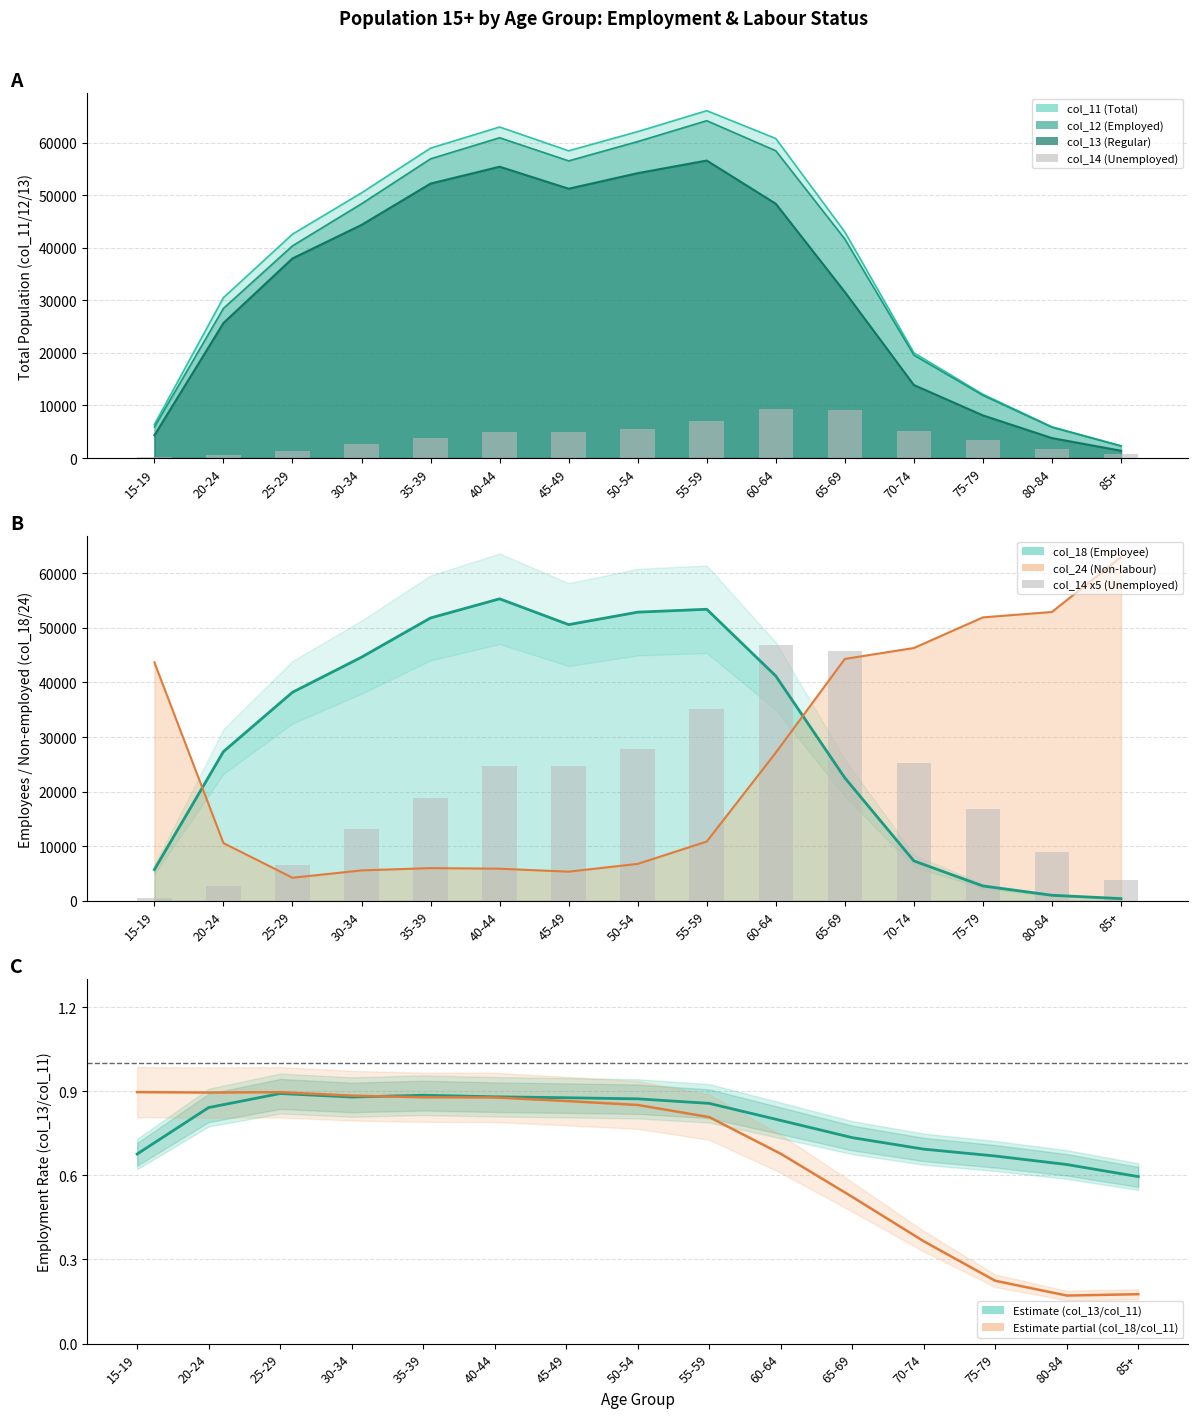

Reading right to left, what are all the values shown in this chart?

col_14: 85+=762.0	80-84=1781.0	75-79=3381.0	70-74=5052.0	65-69=9134.0	60-64=9362.0	55-59=7009.0	50-54=5573.0	45-49=4945.0	40-44=4947.0	35-39=3773.0	30-34=2642.0	25-29=1325.0	20-24=549.0	15-19=108.0
col_14 x5: 85+=3810.0	80-84=8905.0	75-79=16905.0	70-74=25260.0	65-69=45670.0	60-64=46810.0	55-59=35045.0	50-54=27865.0	45-49=24725.0	40-44=24735.0	35-39=18865.0	30-34=13210.0	25-29=6625.0	20-24=2745.0	15-19=540.0
col_13/col_11: 85+=0.6	80-84=0.6	75-79=0.7	70-74=0.7	65-69=0.7	60-64=0.8	55-59=0.9	50-54=0.9	45-49=0.9	40-44=0.9	35-39=0.9	30-34=0.9	25-29=0.9	20-24=0.8	15-19=0.7
col_18/col_11: 85+=0.2	80-84=0.2	75-79=0.2	70-74=0.4	65-69=0.5	60-64=0.7	55-59=0.8	50-54=0.9	45-49=0.9	40-44=0.9	35-39=0.9	30-34=0.9	25-29=0.9	20-24=0.9	15-19=0.9